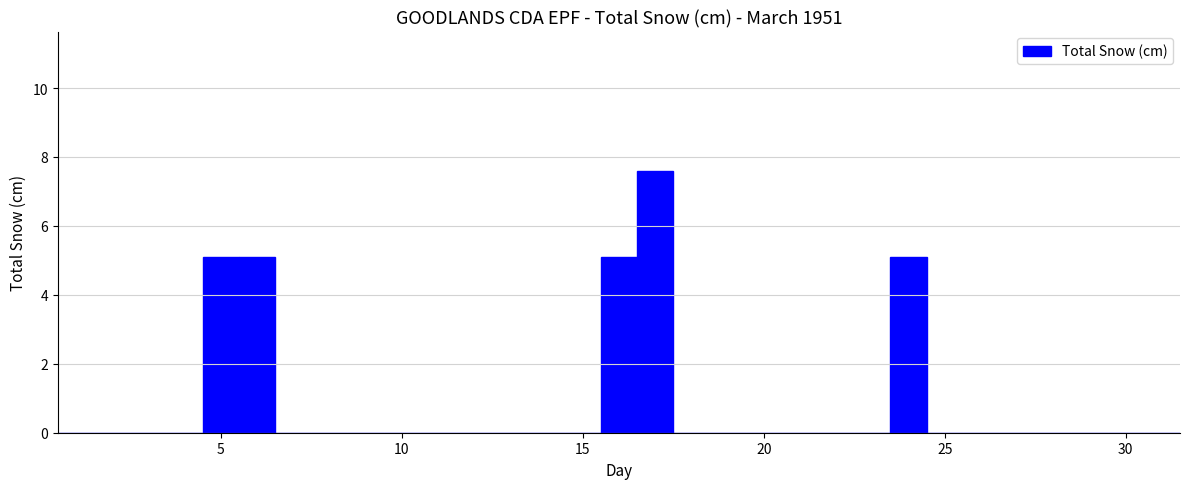

Read against the x-axis, roughly where is the centre of the tallest bar?

17.0